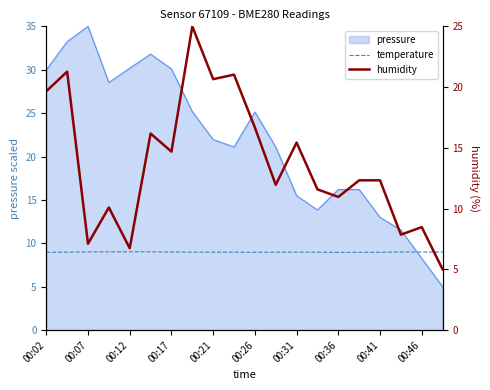

Where is the first local minimum for temperature?

00:26